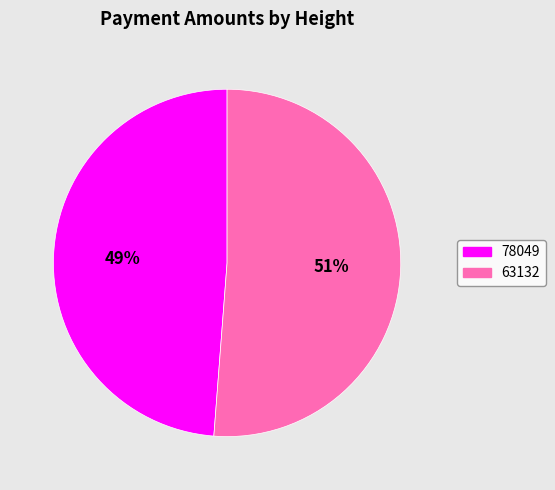

Which slice is the smallest?

78049